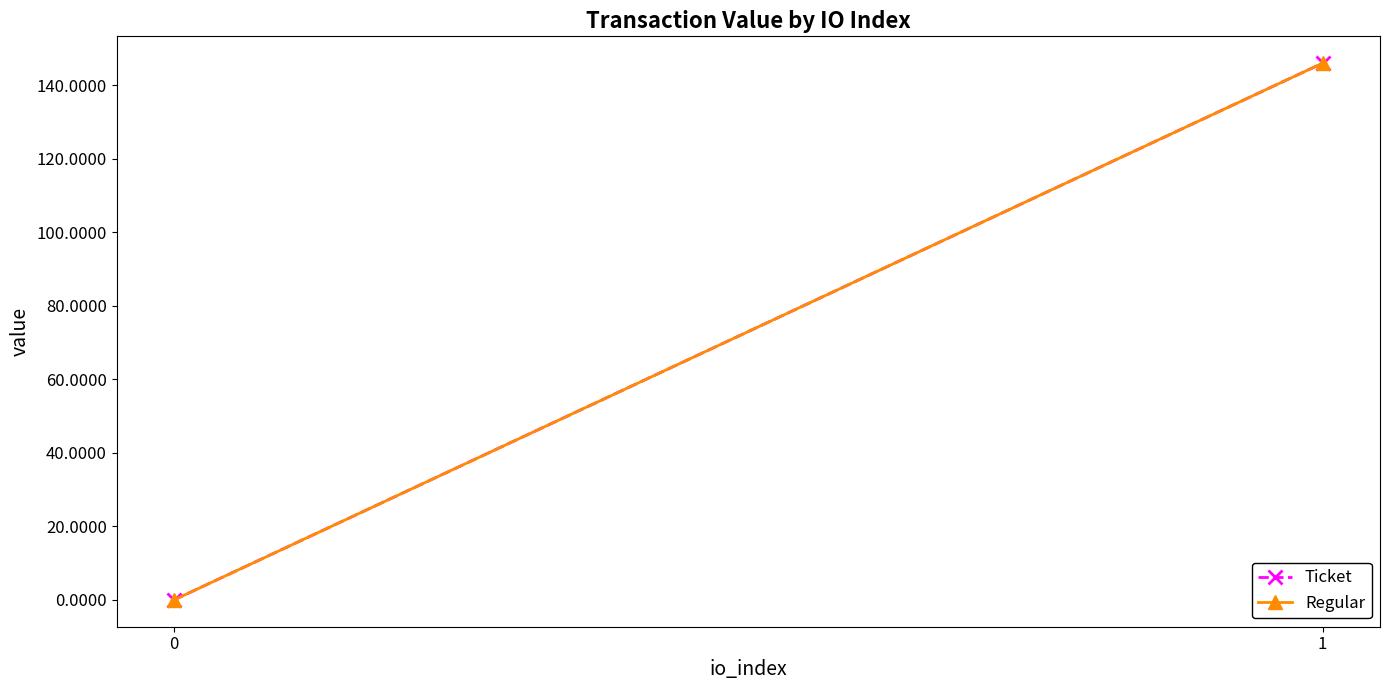

What is the highest value of the Regular series?

146.1